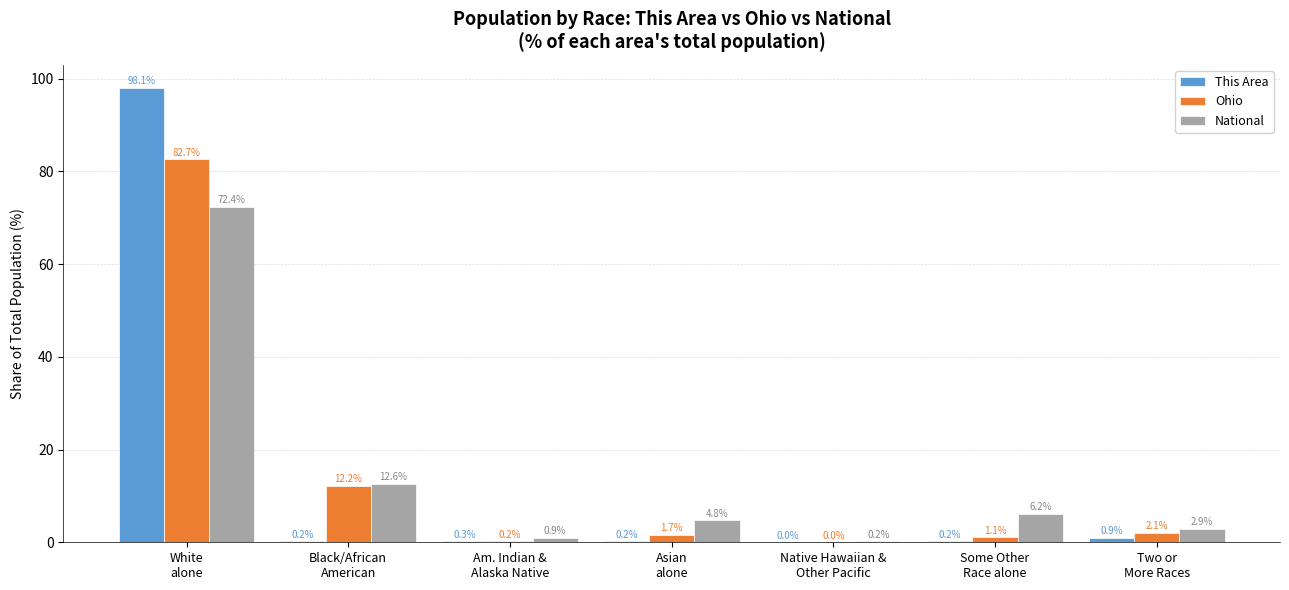

What is the greatest value displayed?

98.1